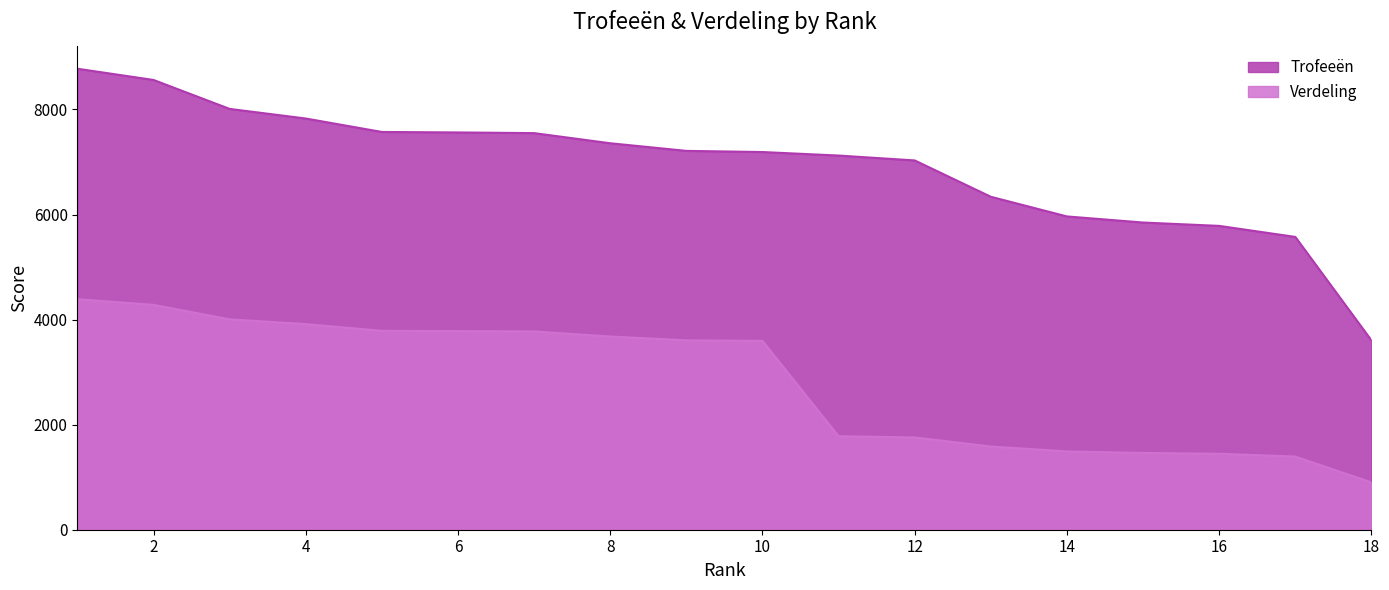

How many series are shown in this chart?

2